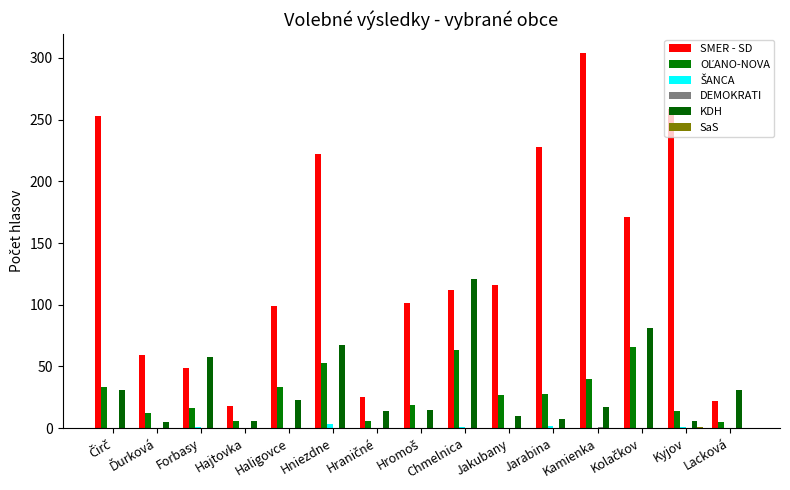

Are the bars grouped side by side (vs. stacked)?

Yes